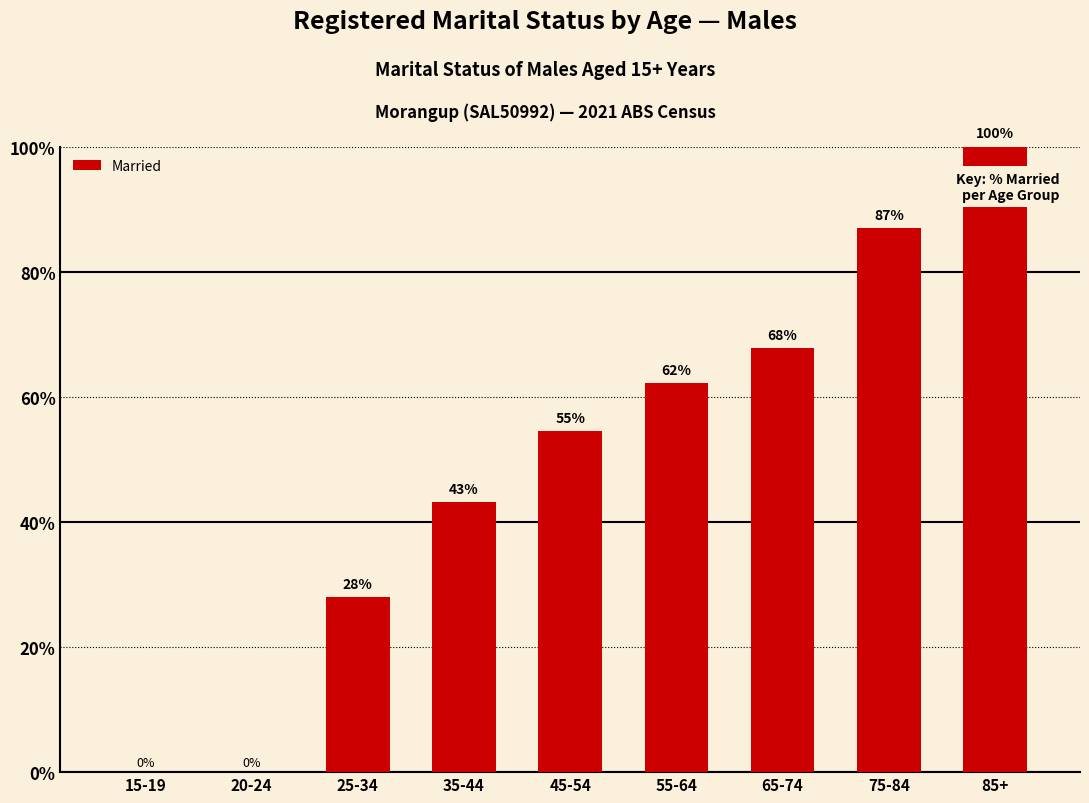

At which category does the chart reach its peak across all series?

85+